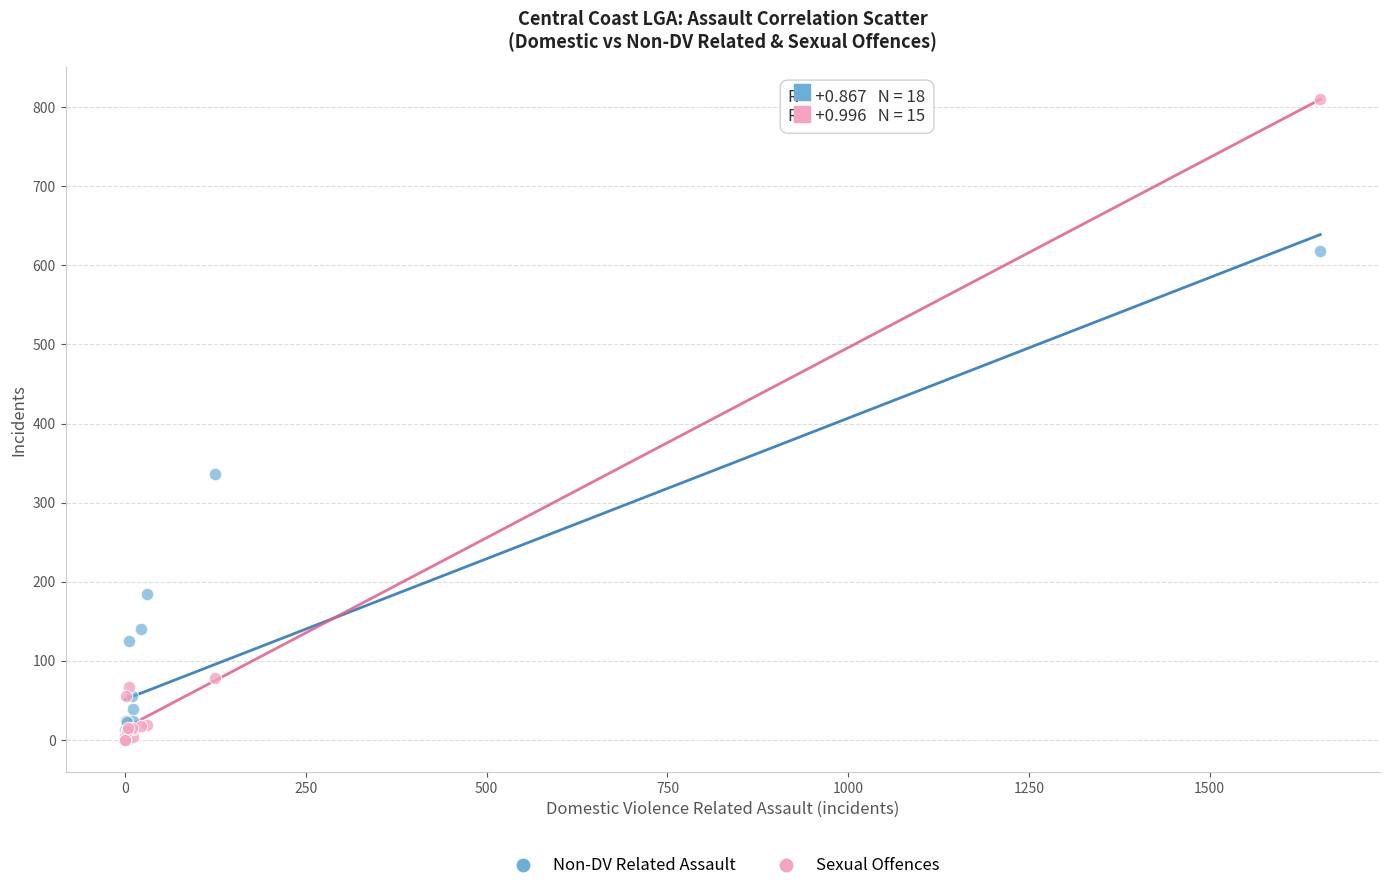

Across all series, what Y value is closest to 405?

336